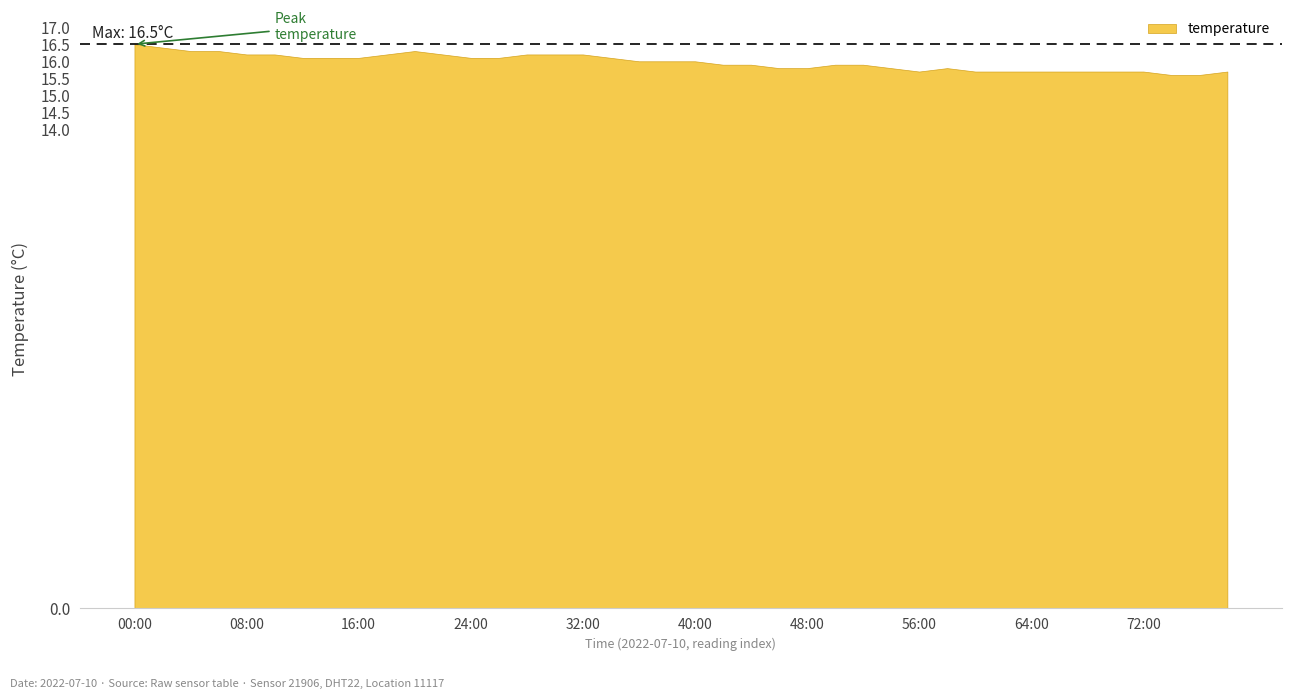

What is the maximum value shown in the chart?

16.5